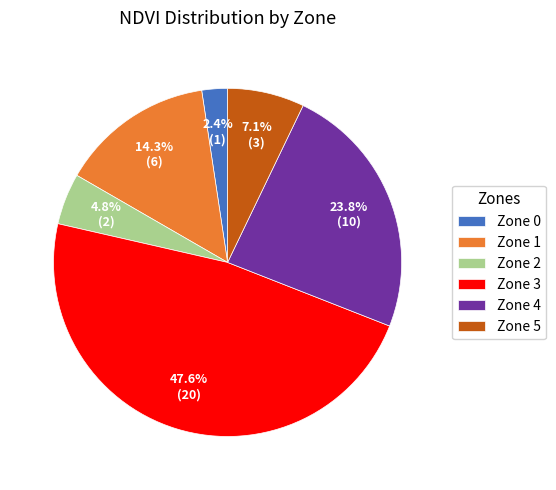

Do Zone 5 and Zone 4 together represent more than half of the pie?

No